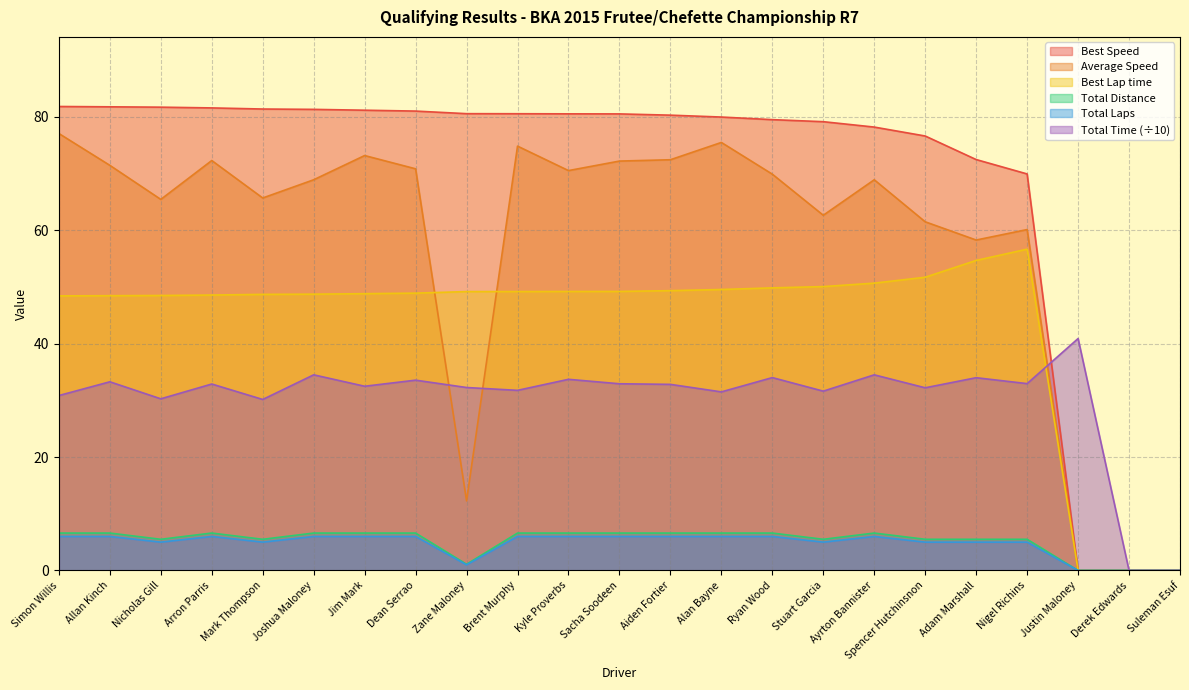

How many lines are shown in the chart?

6